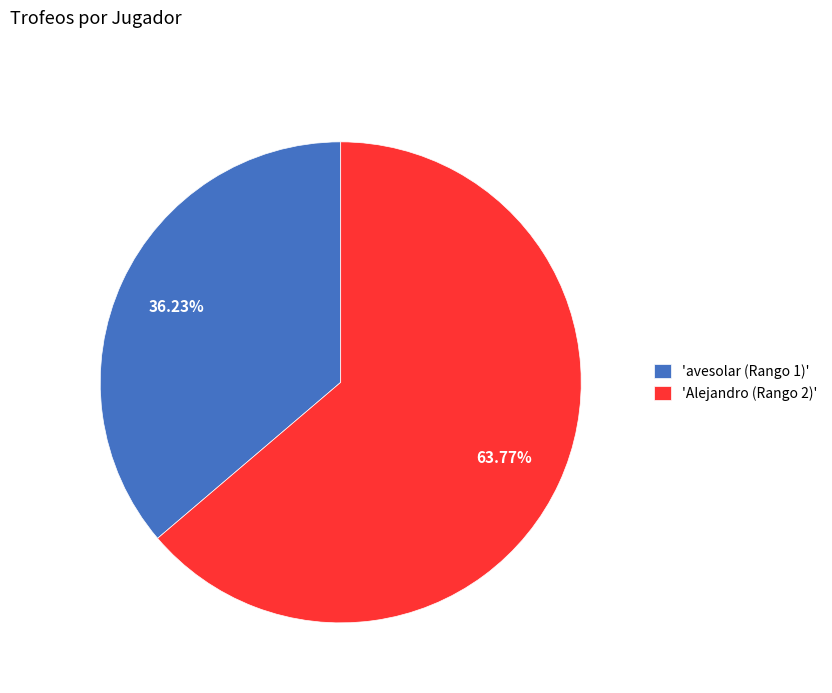

What is the ratio of the value at 'Alejandro (Rango 2)' to the value at 'avesolar (Rango 1)'?

1.8